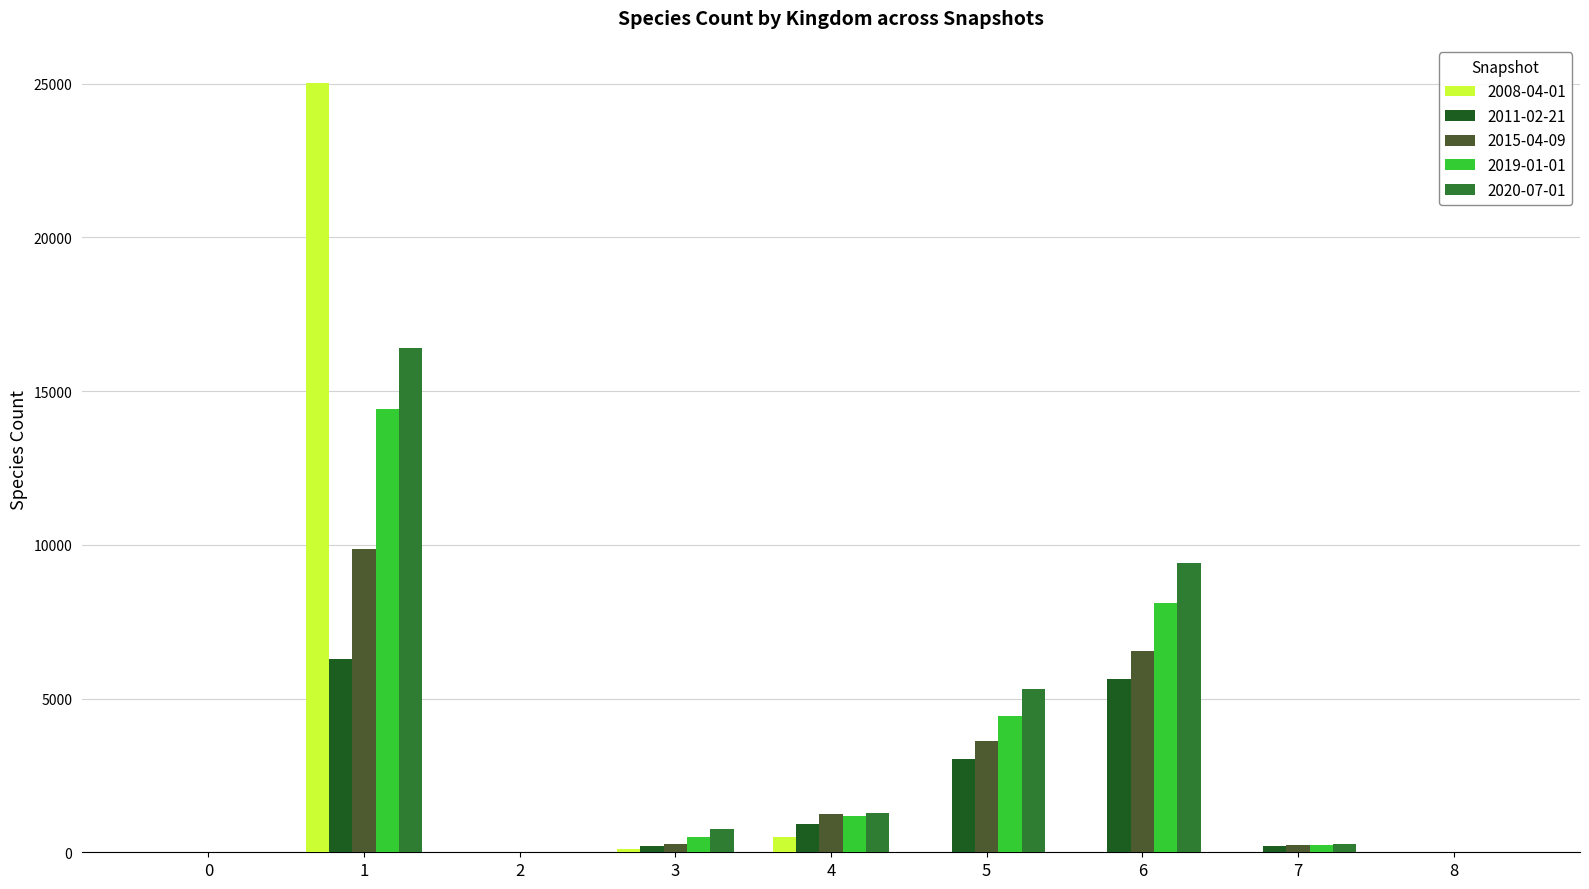

Is the value of 2011-02-21 at 6 greater than the value of 2015-04-09 at 8?

Yes